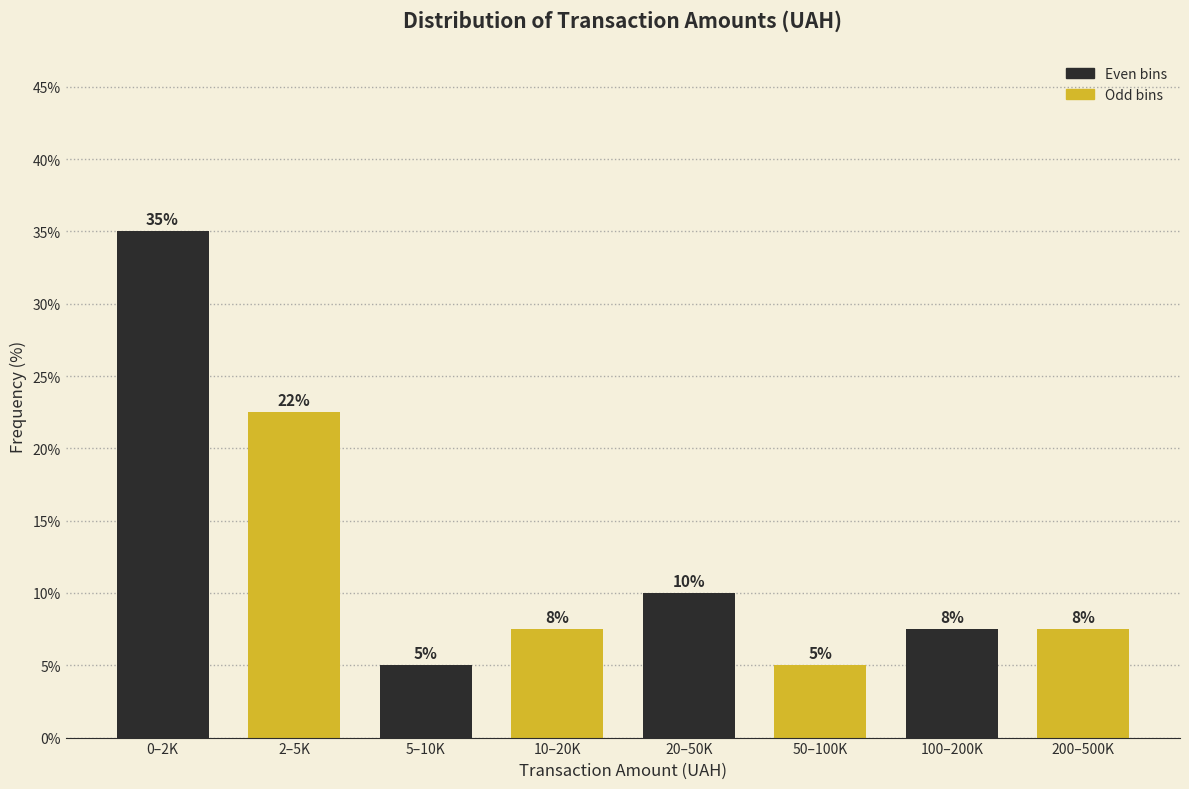

The chart shows a value of 3.1 at 50–100K. True or false?

False